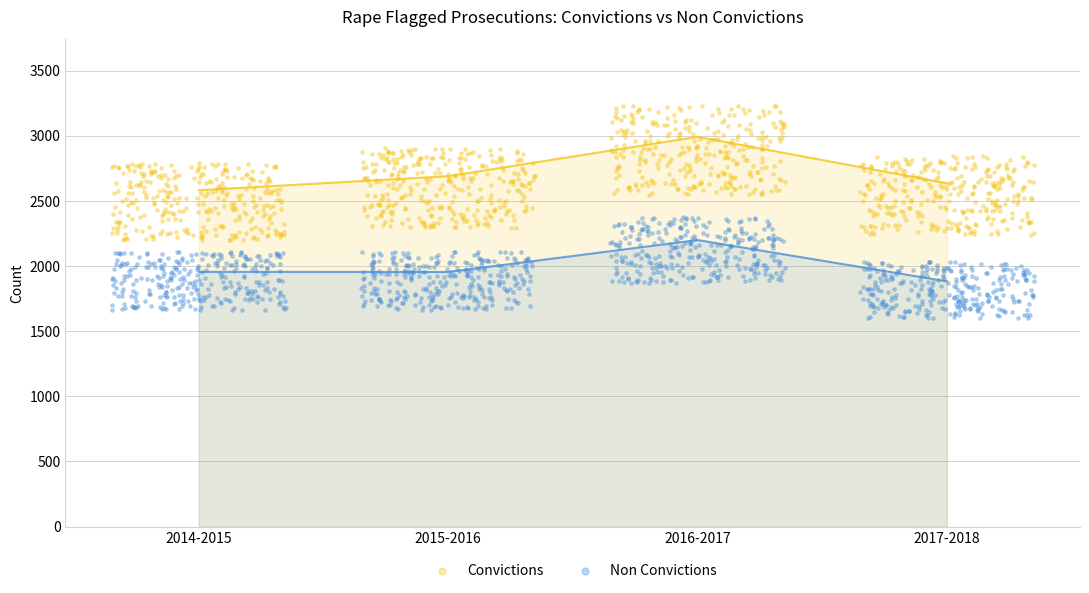

Which series contains the lowest Y value?

Non Convictions